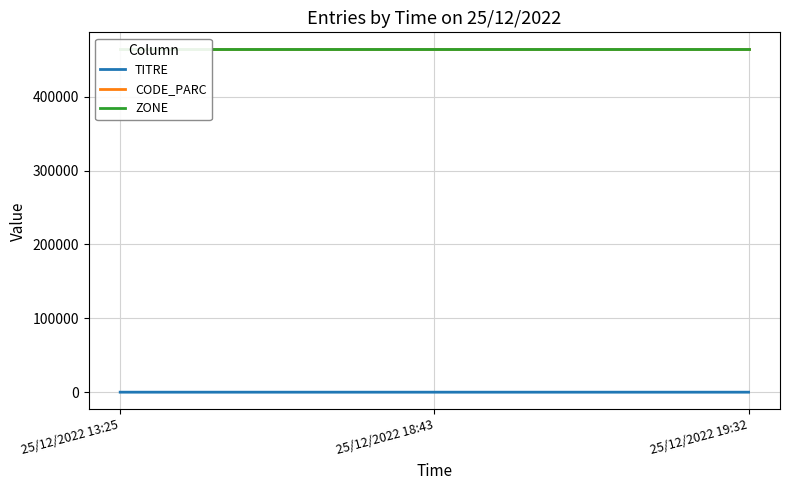

Rank the series by their maximum value, from lowest to highest.

TITRE, CODE_PARC, ZONE